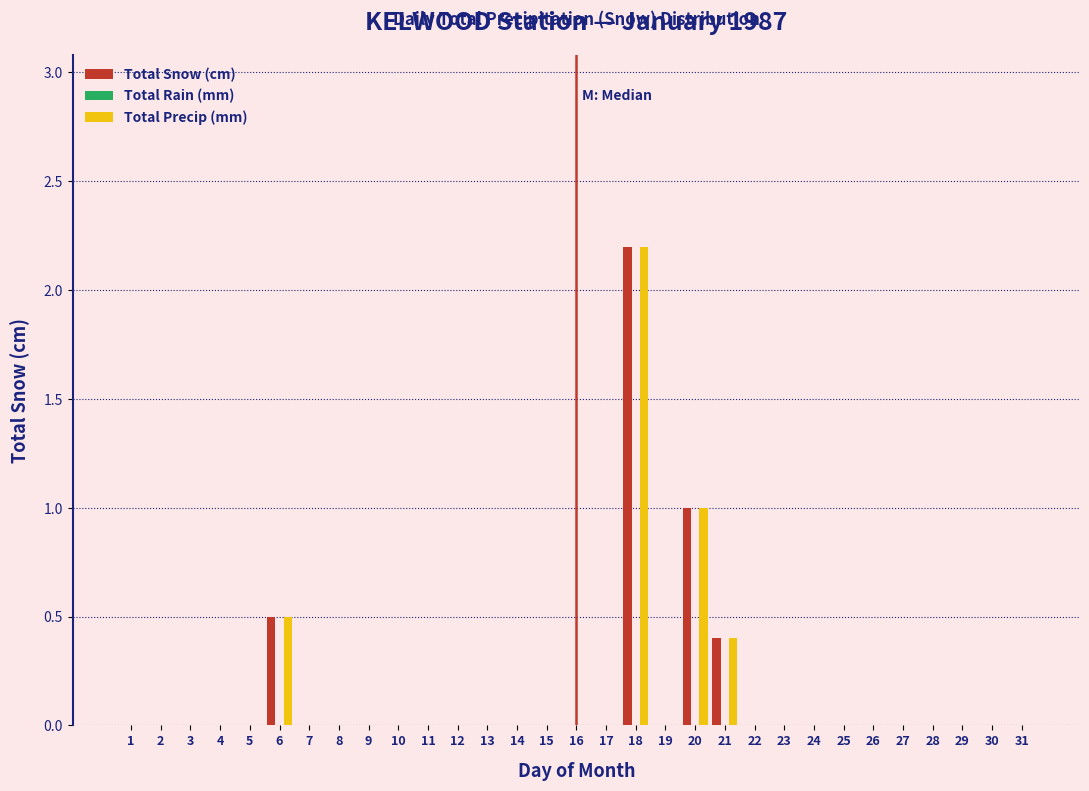

What is the sum of all Total Snow (cm) values?

4.1